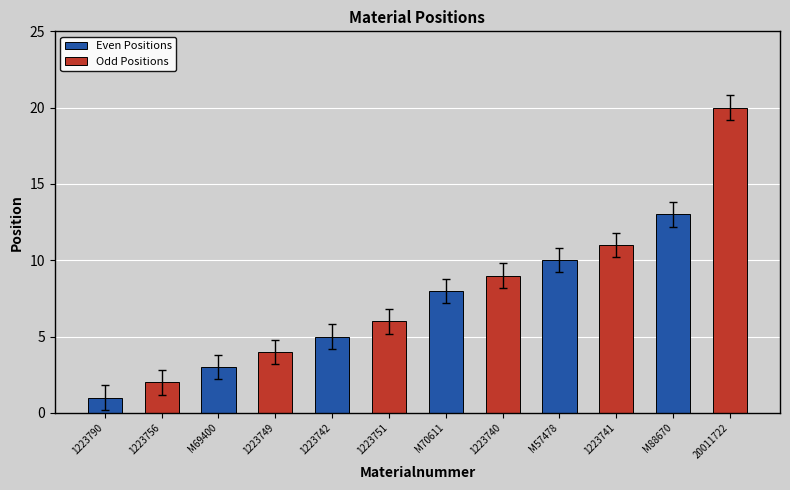

What is the value of the Even Positions bar at the 6th from the left?

13